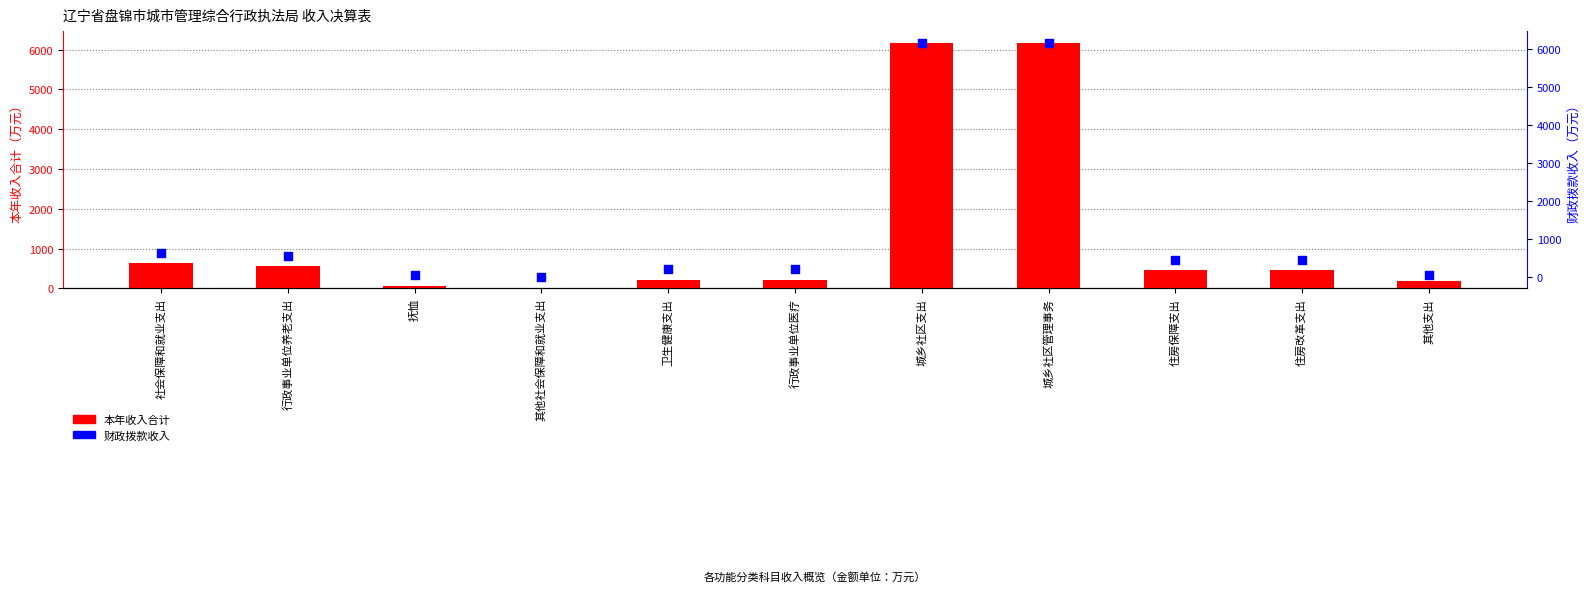

Is the value of 本年收入合计 at 行政事业单位医疗 greater than the value of 财政拨款收入 at 住房改革支出?

No